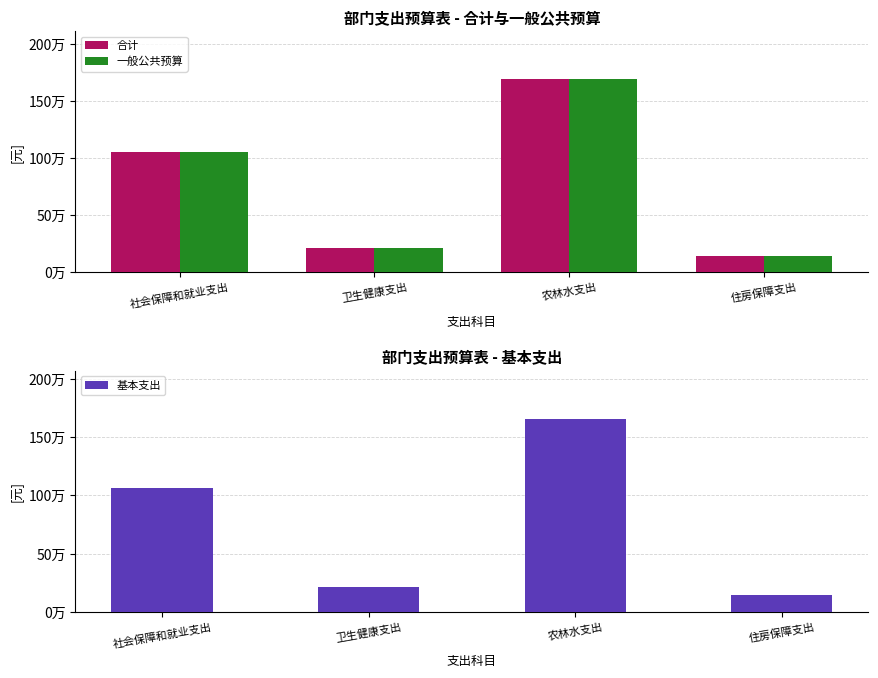

What is the difference between the second highest and minimum values in the 一般公共预算 series?

911943.6